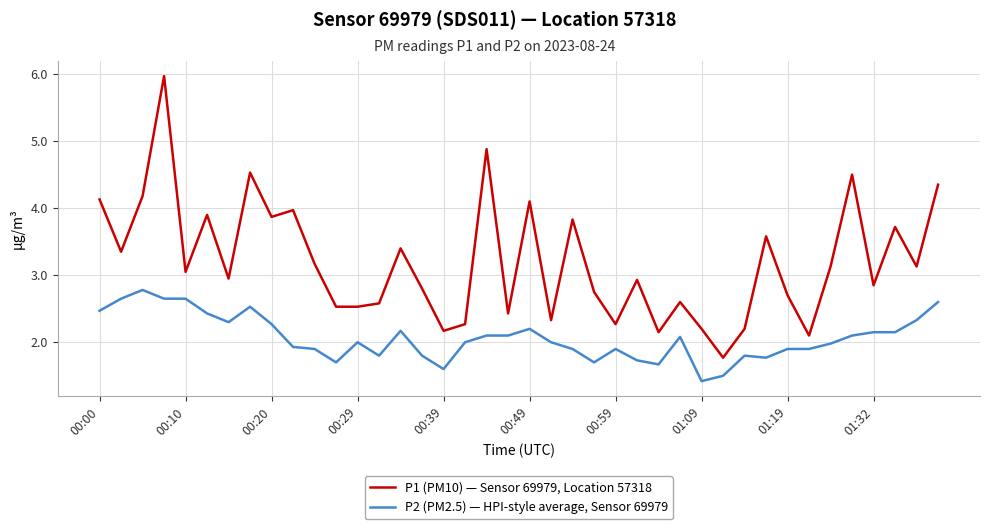

Does the chart display data point markers on the line(s)?

No